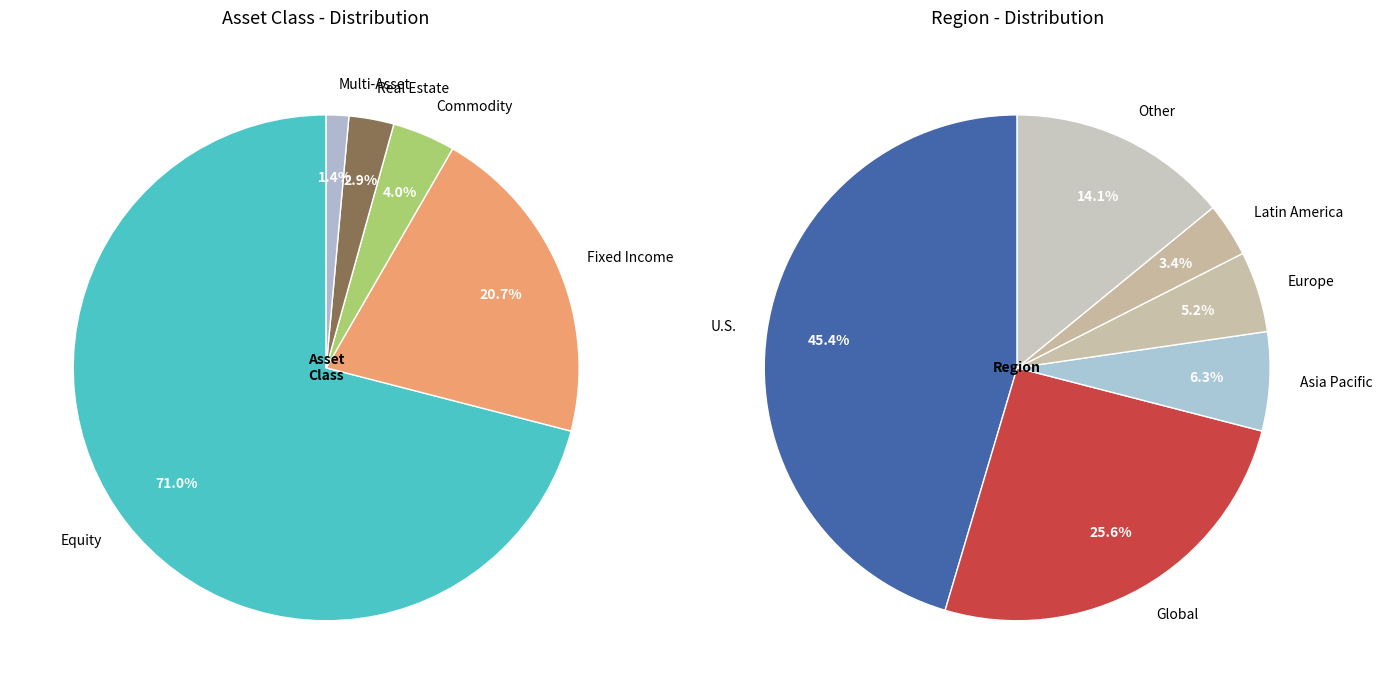

To the nearest percent, what percentage of the pie is Real Estate?

3%